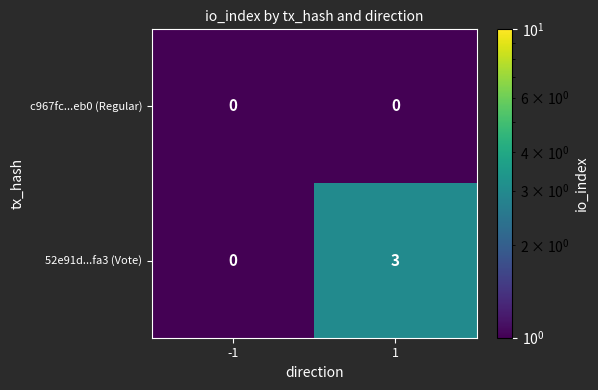

What is the approximate value of 52e91d...fa3 (Vote) at 1?

3